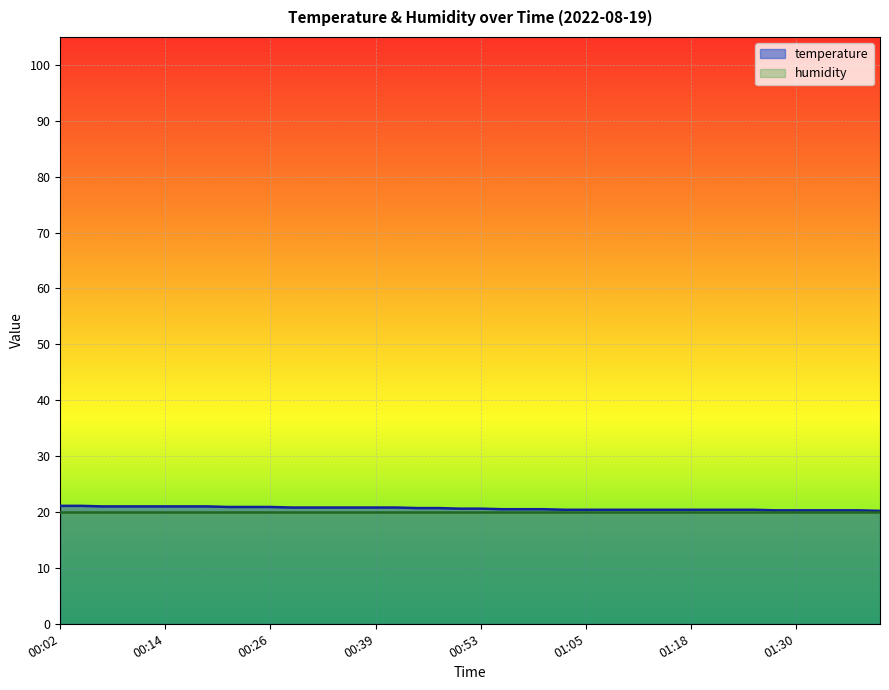

Reading left to right, what are all the values shown in this chart?

00:02=21.1	00:04=21.1	00:07=21.0	00:09=21.0	00:12=21.0	00:14=21.0	00:16=21.0	00:19=21.0	00:21=20.9	00:24=20.9	00:26=20.9	00:29=20.8	00:31=20.8	00:34=20.8	00:36=20.8	00:39=20.8	00:41=20.8	00:46=20.7	00:48=20.7	00:51=20.6	00:53=20.6	00:56=20.5	00:58=20.5	01:00=20.5	01:03=20.4	01:05=20.4	01:08=20.4	01:10=20.4	01:13=20.4	01:15=20.4	01:18=20.4	01:20=20.4	01:23=20.4	01:25=20.4	01:28=20.3	01:30=20.3	01:33=20.3	01:35=20.3	01:38=20.3	01:40=20.2